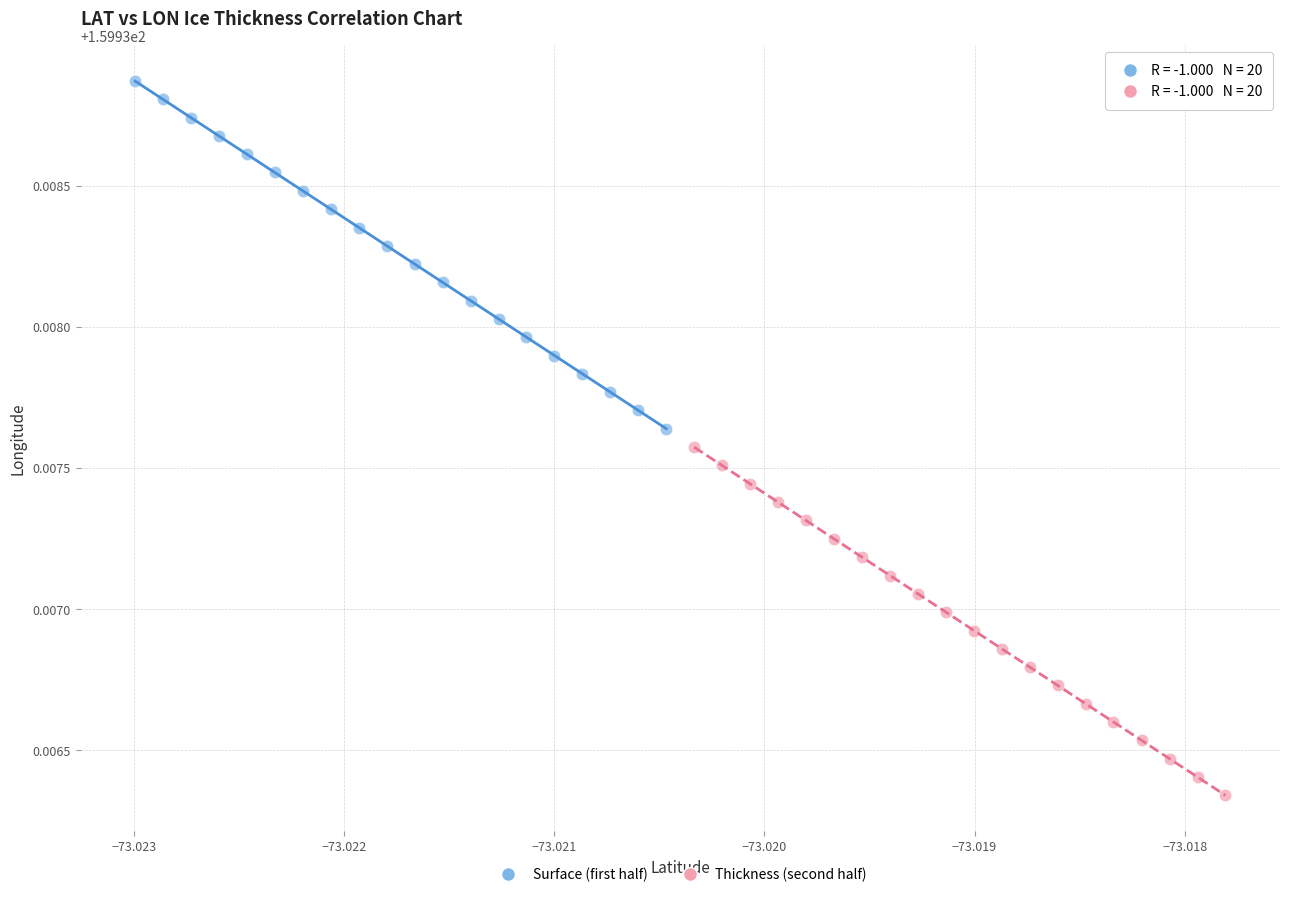

Which series contains the lowest Y value?

Thickness (second half)